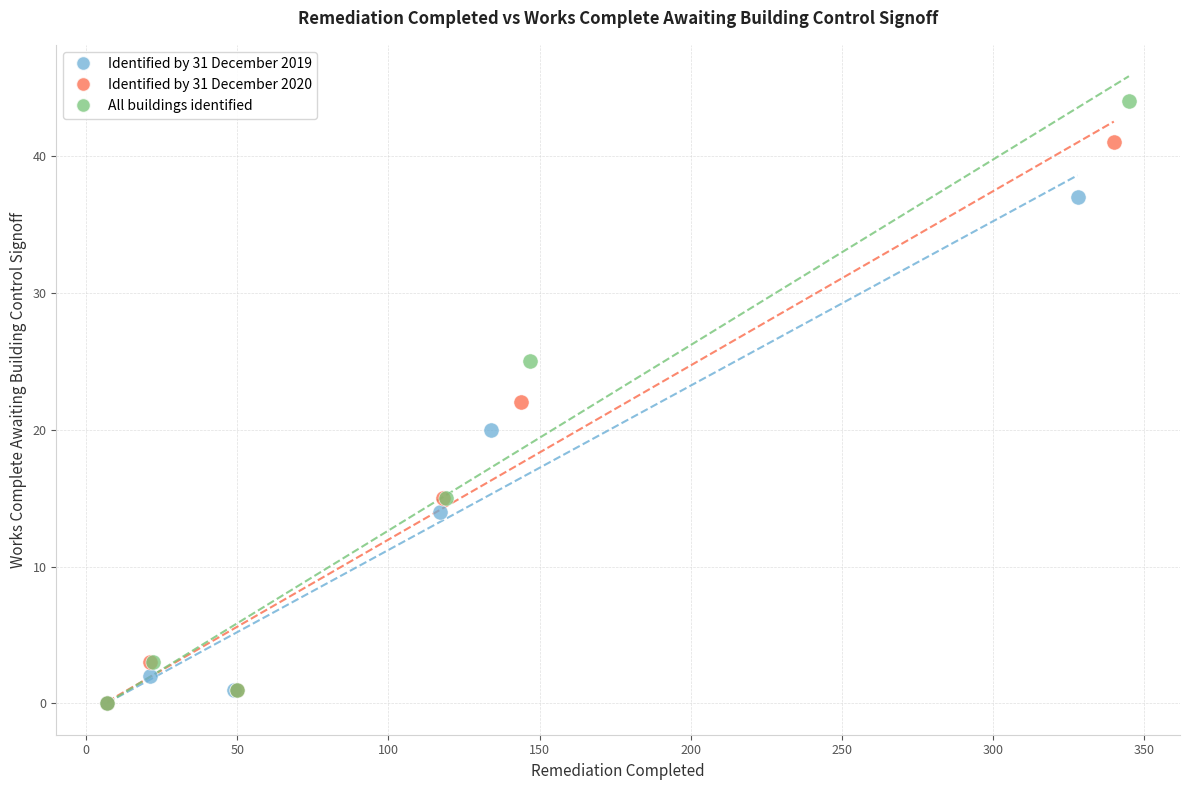

Which series has the widest spread of Y values?

All buildings identified